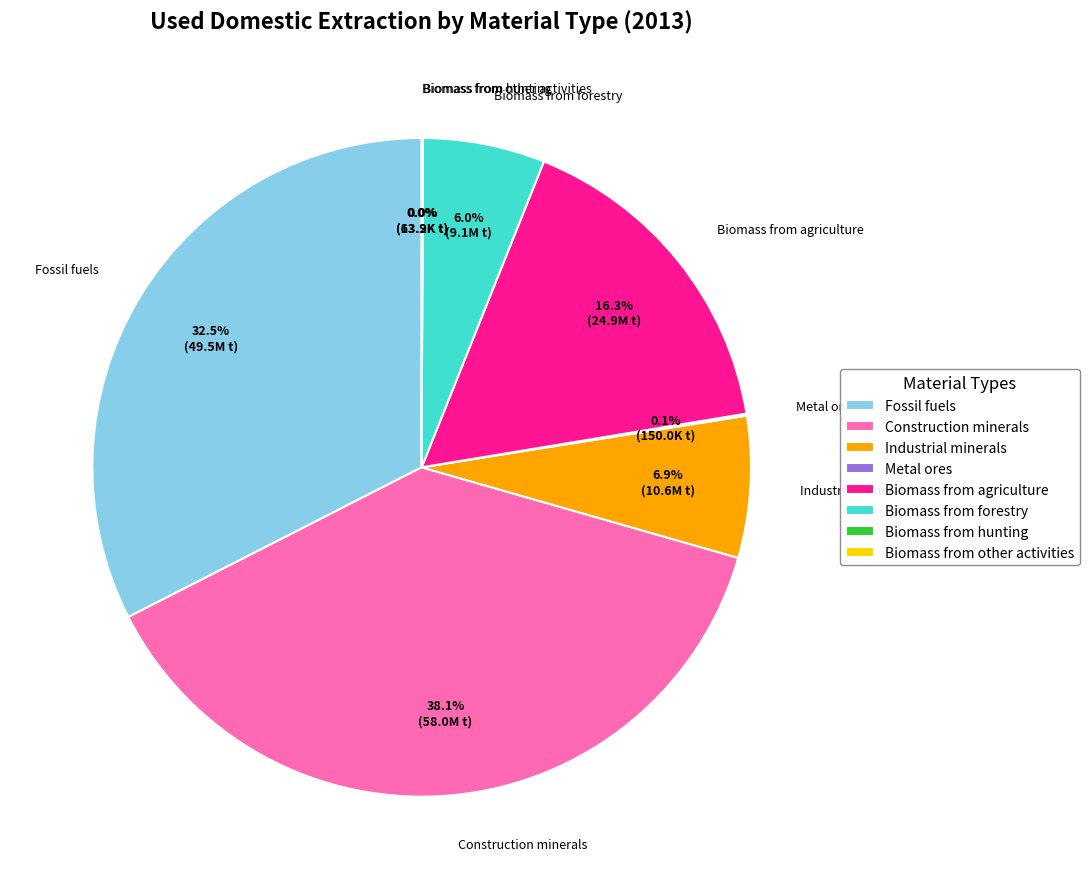

Is Construction minerals the majority of the pie?

No